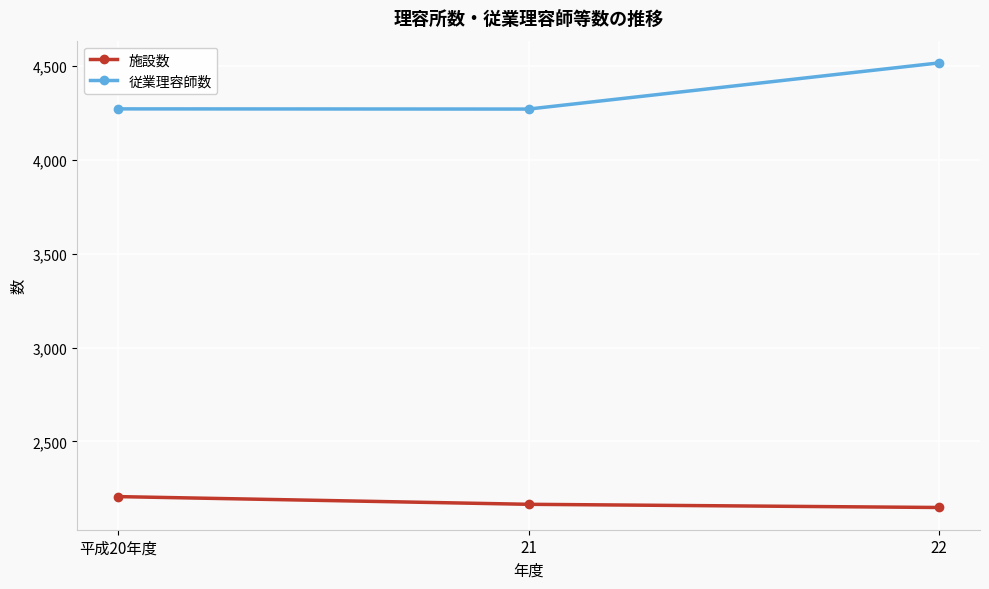

What position from the left is 22?

3